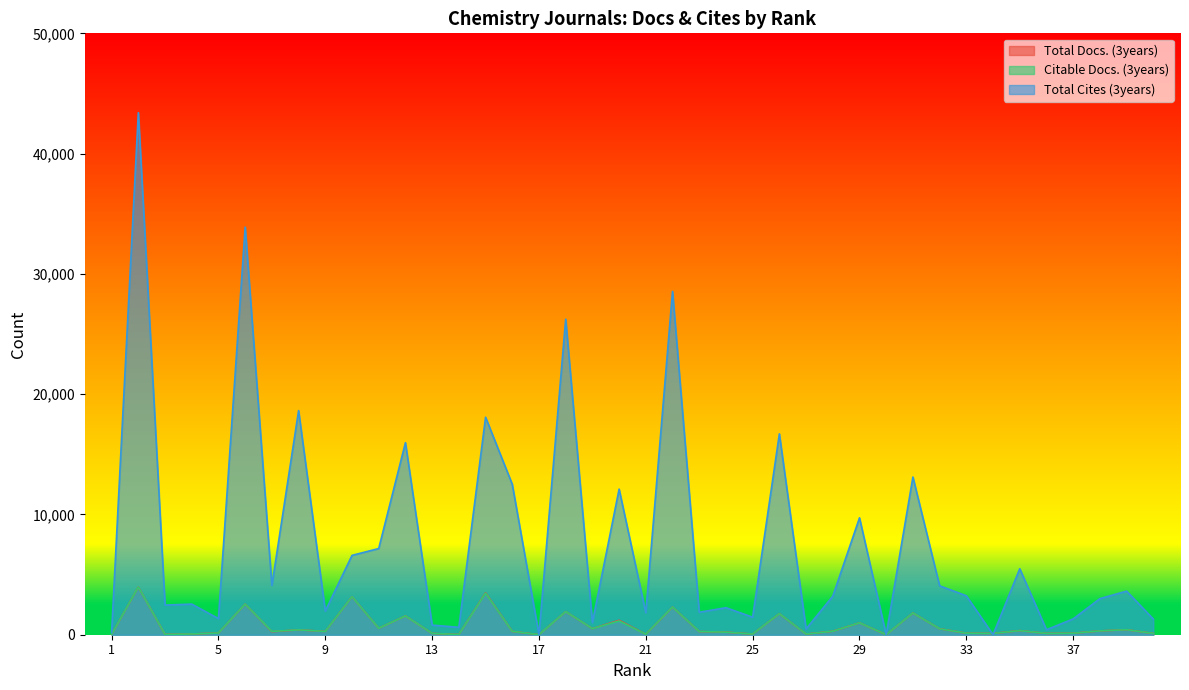

Where is Citable Docs. (3years) nearest to the value 1979?

18